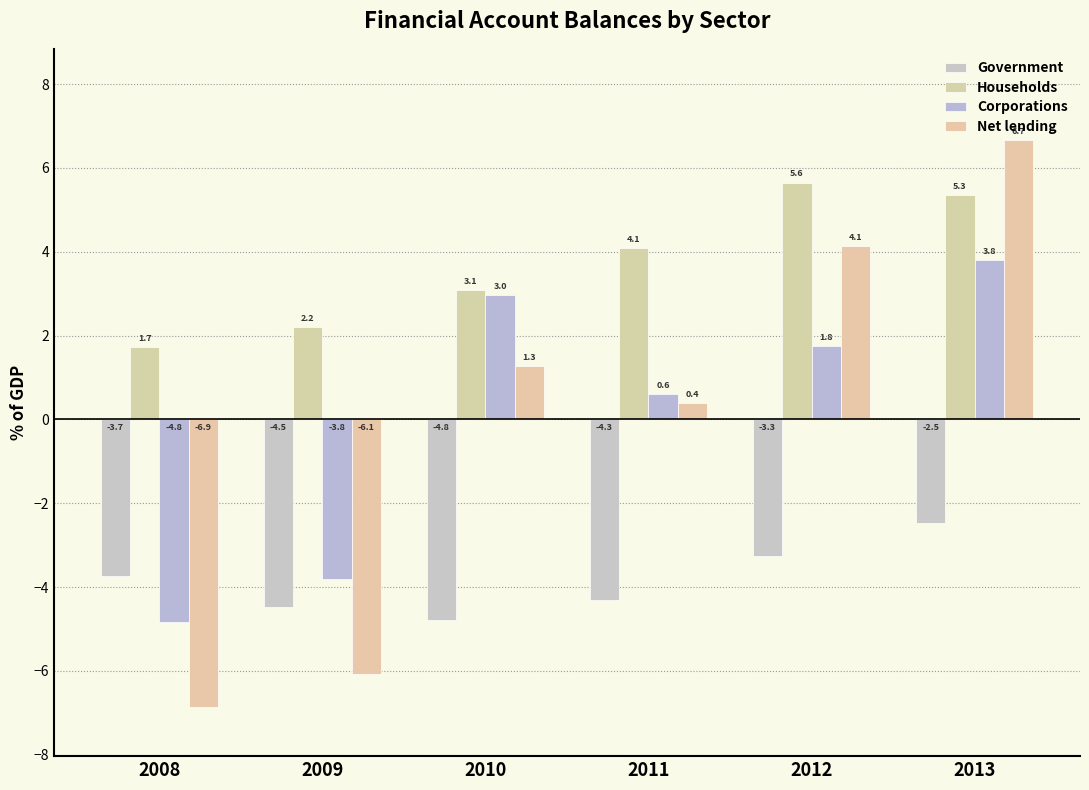

At which category does the chart reach its minimum across all series?

2008